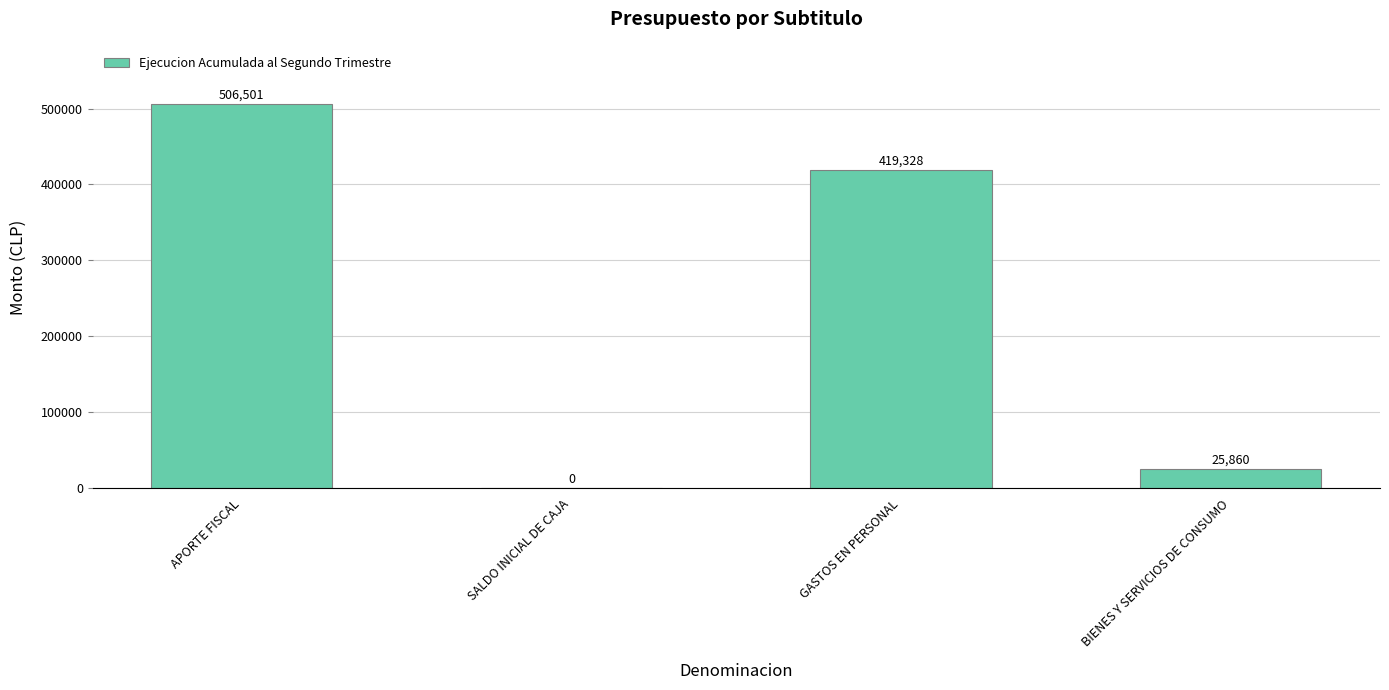

At which label does the data first exceed 419328?

APORTE FISCAL